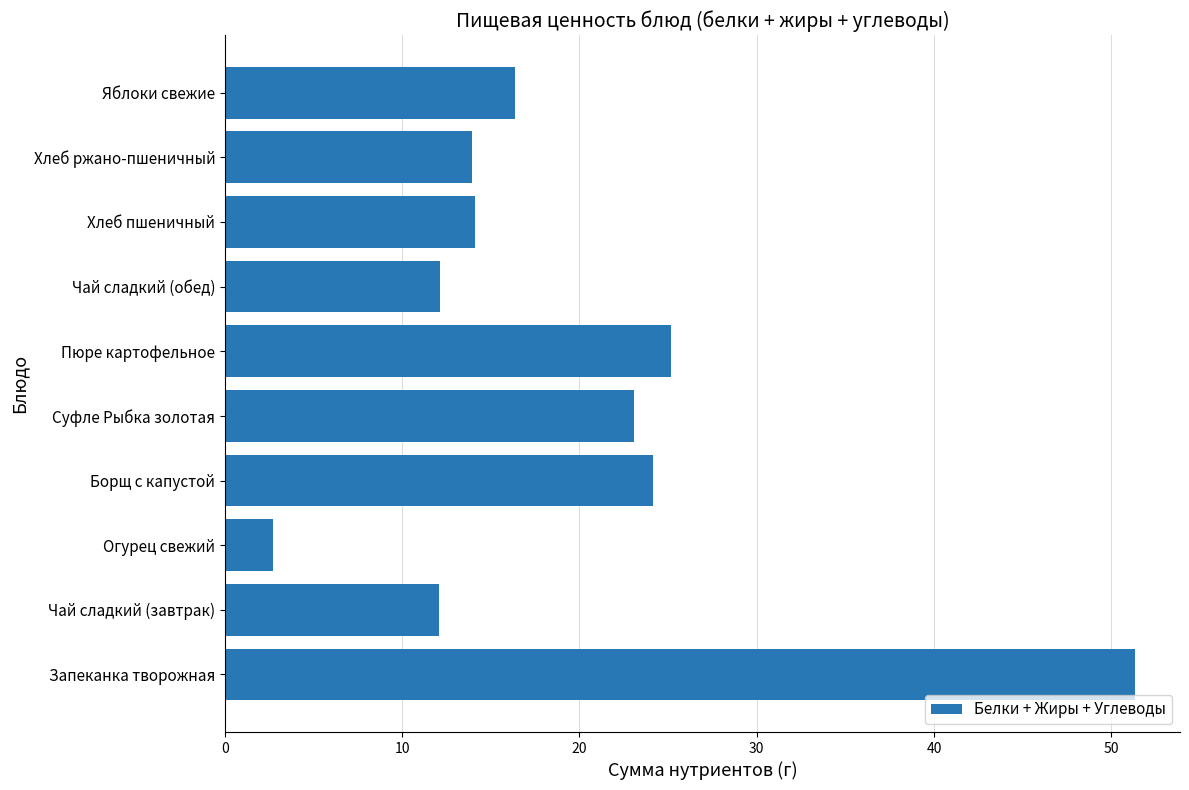

What is the minimum value shown in the chart?

2.7